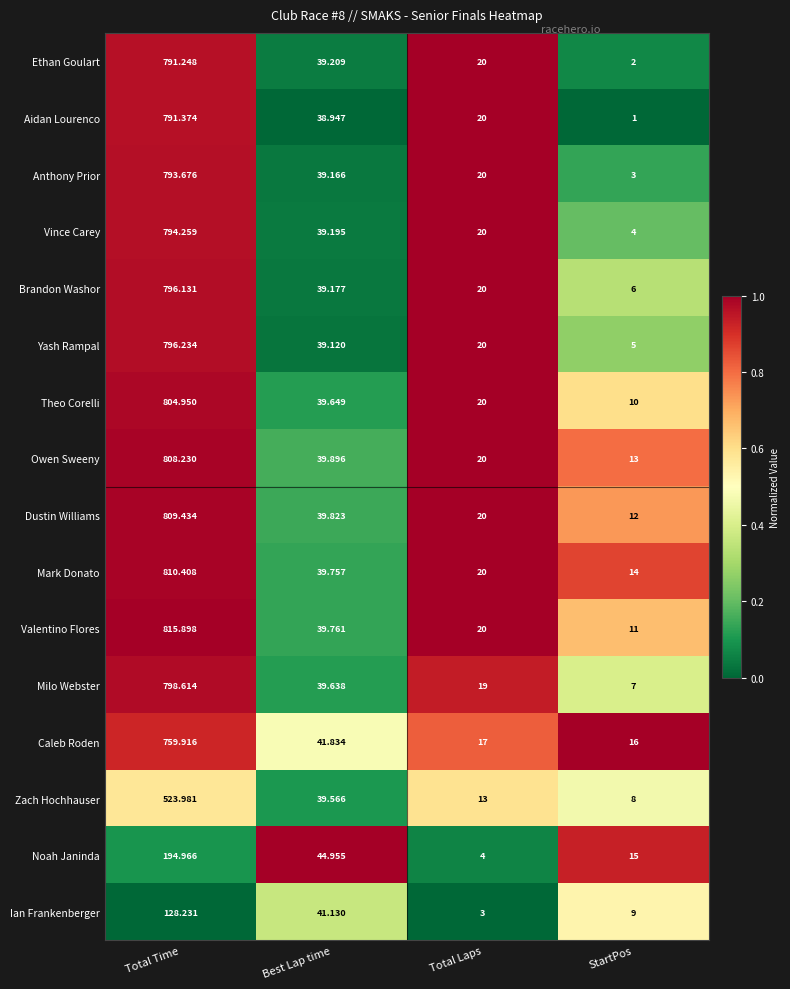

What is the total value across all series at Total Laps?

276.0